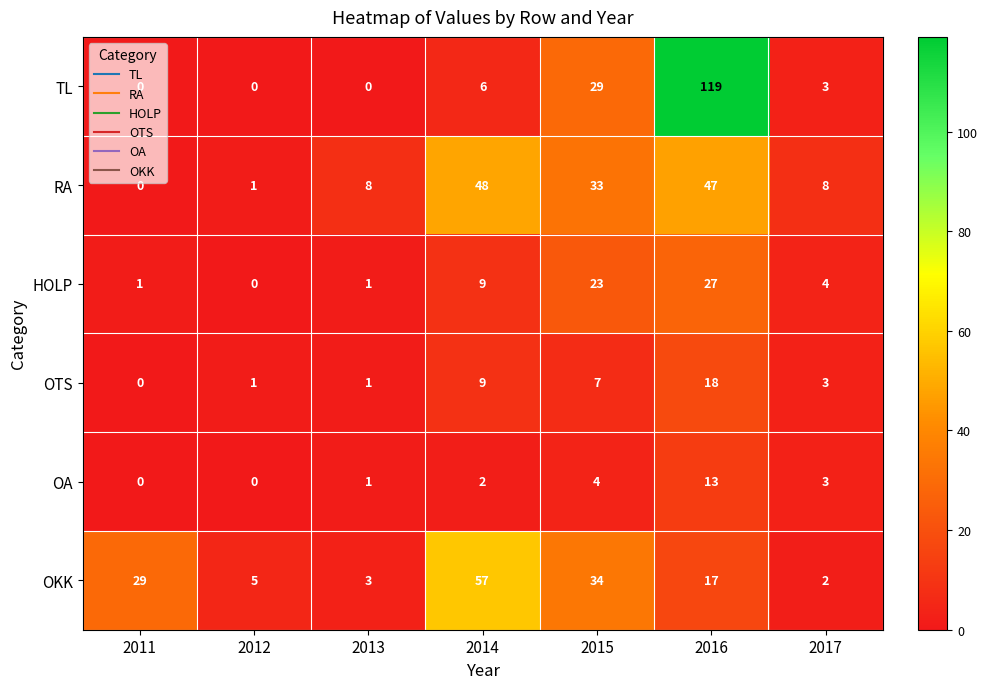

The value of TL at 2011 is 0. True or false?

True